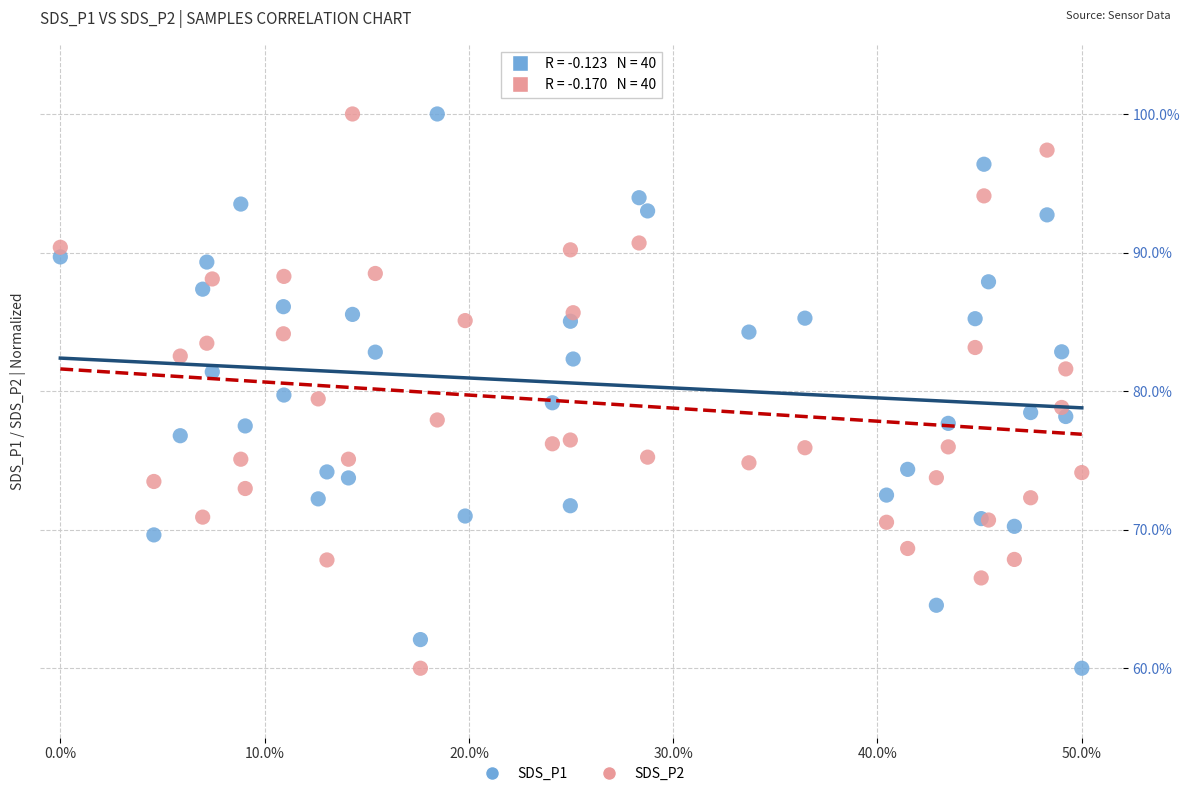

What is the X range (max minus min) for the scatter plot?

0.5